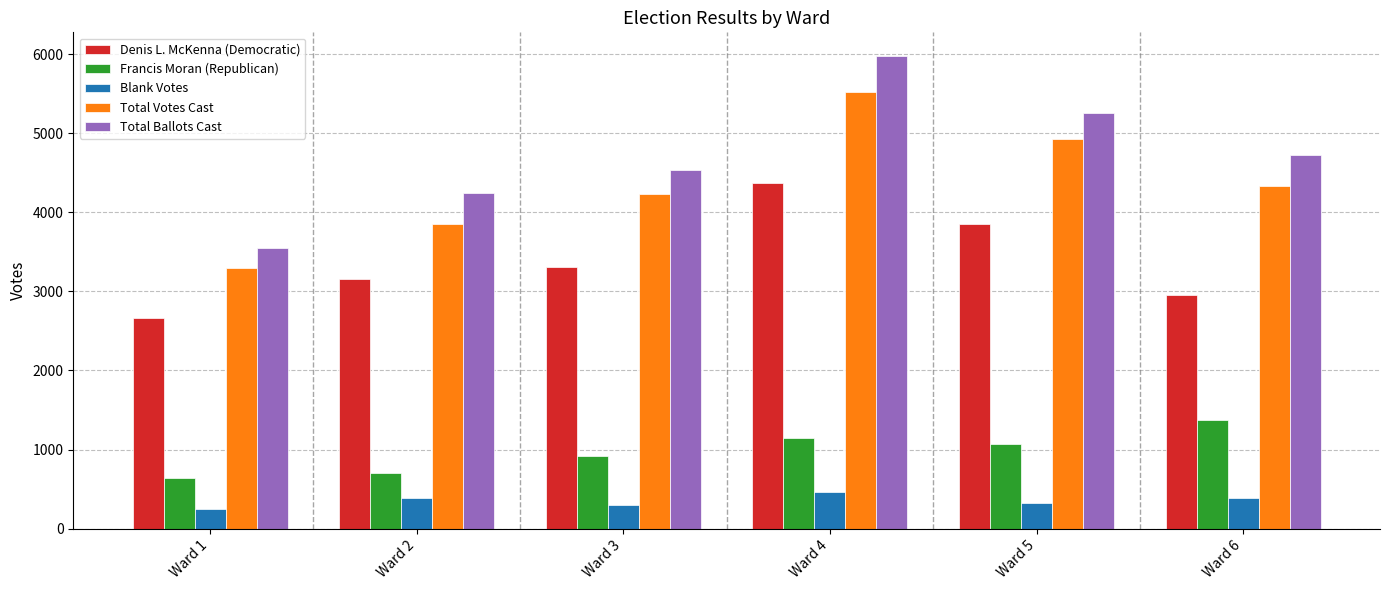

What is the difference between the maximum and minimum values in the Blank Votes series?

207